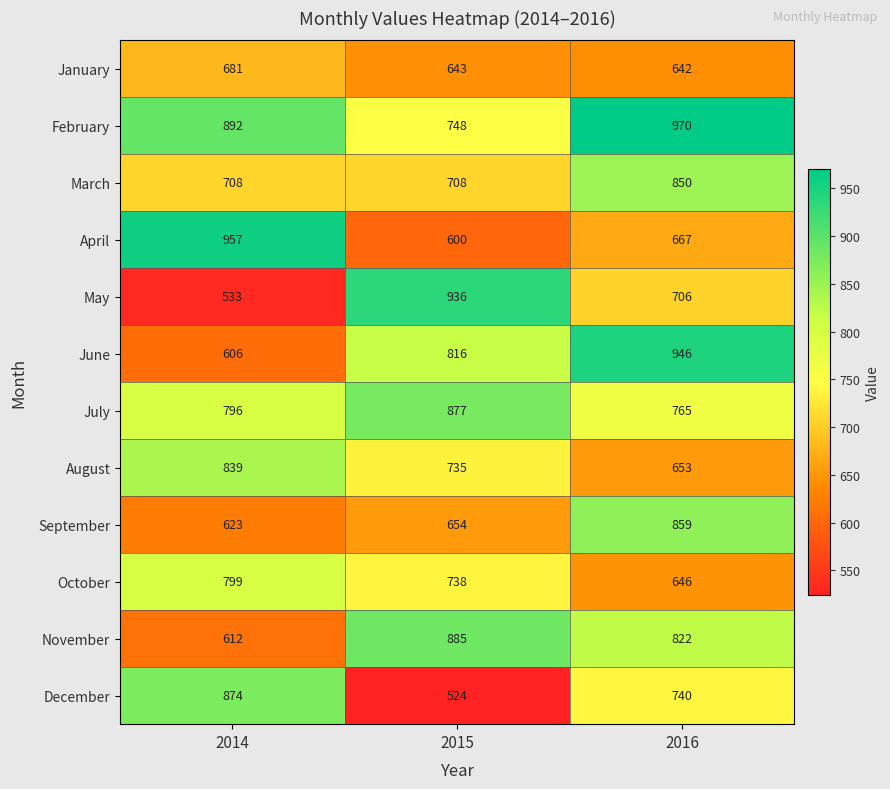

What is the approximate value of June at 2015, to the nearest 50?

800